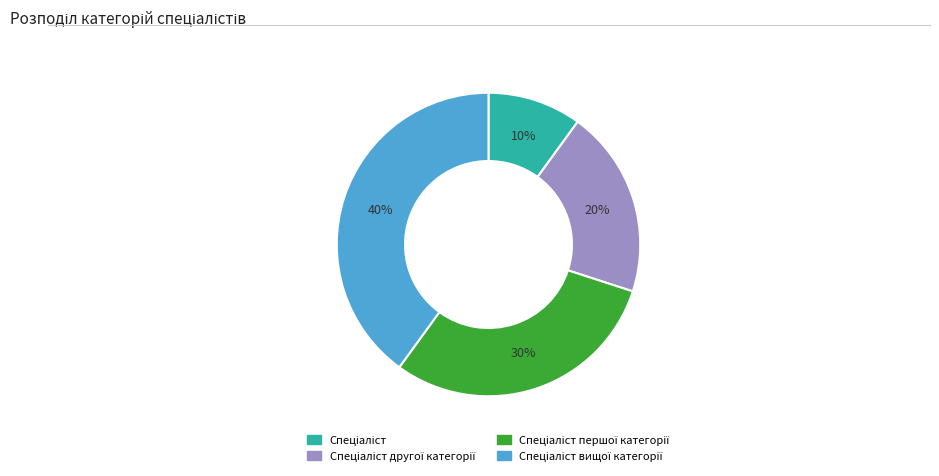

Is there any slice that represents more than half of the pie?

No